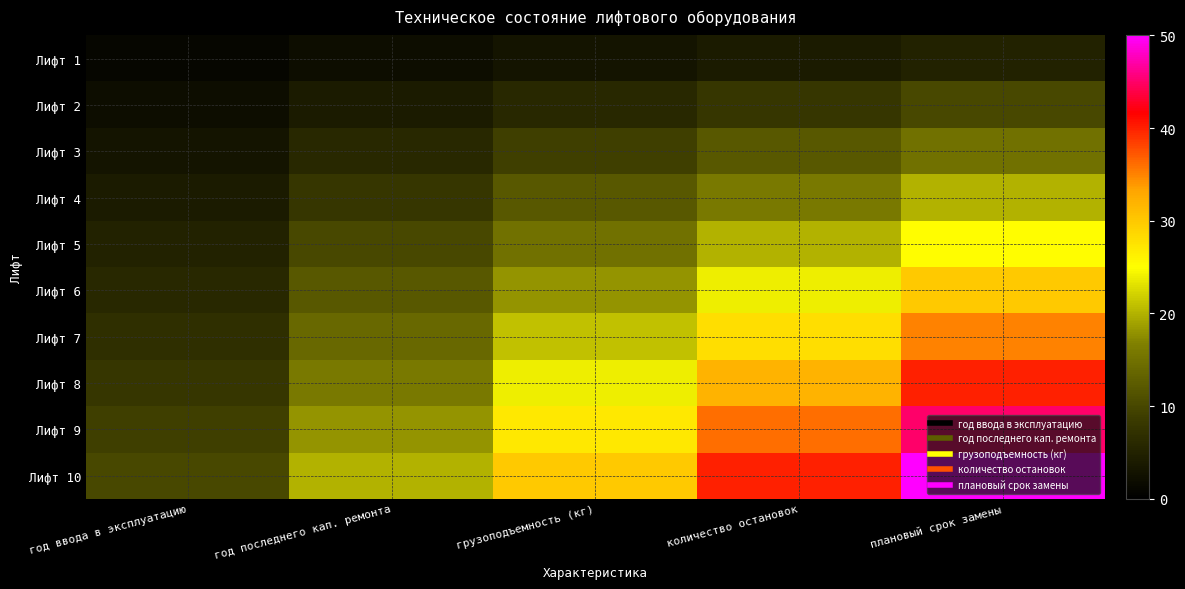

Reading left to right, transcribe all the data shown in this chart.

Лифт 1: год ввода в эксплуатацию=1	год последнего кап. ремонта=2	грузоподъемность (кг)=3	количество остановок=4	плановый срок замены=5
Лифт 2: год ввода в эксплуатацию=2	год последнего кап. ремонта=4	грузоподъемность (кг)=6	количество остановок=8	плановый срок замены=10
Лифт 3: год ввода в эксплуатацию=3	год последнего кап. ремонта=6	грузоподъемность (кг)=9	количество остановок=12	плановый срок замены=15
Лифт 4: год ввода в эксплуатацию=4	год последнего кап. ремонта=8	грузоподъемность (кг)=12	количество остановок=16	плановый срок замены=20
Лифт 5: год ввода в эксплуатацию=5	год последнего кап. ремонта=10	грузоподъемность (кг)=15	количество остановок=20	плановый срок замены=25
Лифт 6: год ввода в эксплуатацию=6	год последнего кап. ремонта=12	грузоподъемность (кг)=18	количество остановок=24	плановый срок замены=30
Лифт 7: год ввода в эксплуатацию=7	год последнего кап. ремонта=14	грузоподъемность (кг)=21	количество остановок=28	плановый срок замены=35
Лифт 8: год ввода в эксплуатацию=8	год последнего кап. ремонта=16	грузоподъемность (кг)=24	количество остановок=32	плановый срок замены=40
Лифт 9: год ввода в эксплуатацию=9	год последнего кап. ремонта=18	грузоподъемность (кг)=27	количество остановок=36	плановый срок замены=45
Лифт 10: год ввода в эксплуатацию=10	год последнего кап. ремонта=20	грузоподъемность (кг)=30	количество остановок=40	плановый срок замены=50